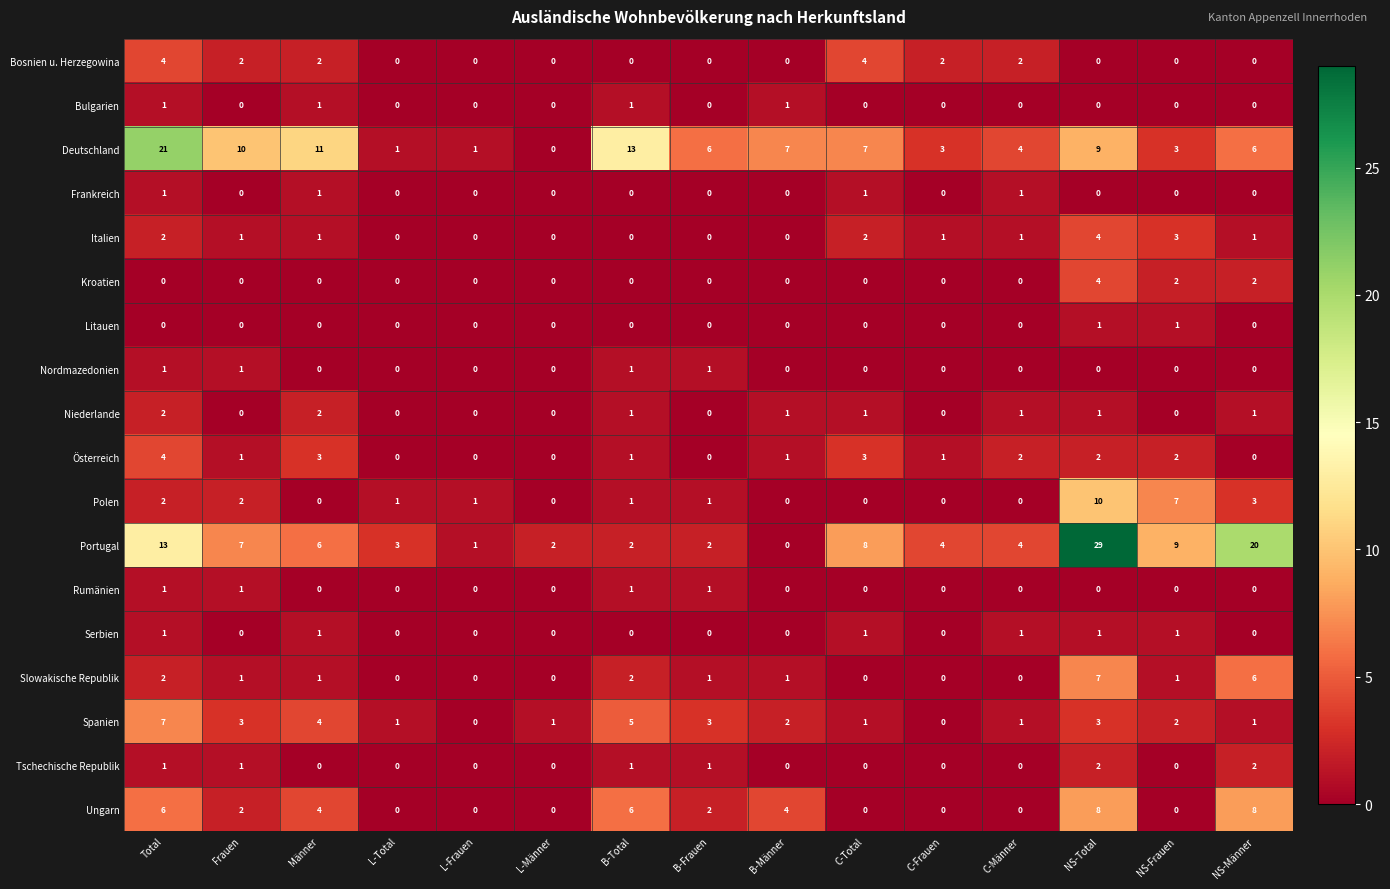

What is the difference between the Slowakische Republik values at C-Frauen and NS-Männer?

6